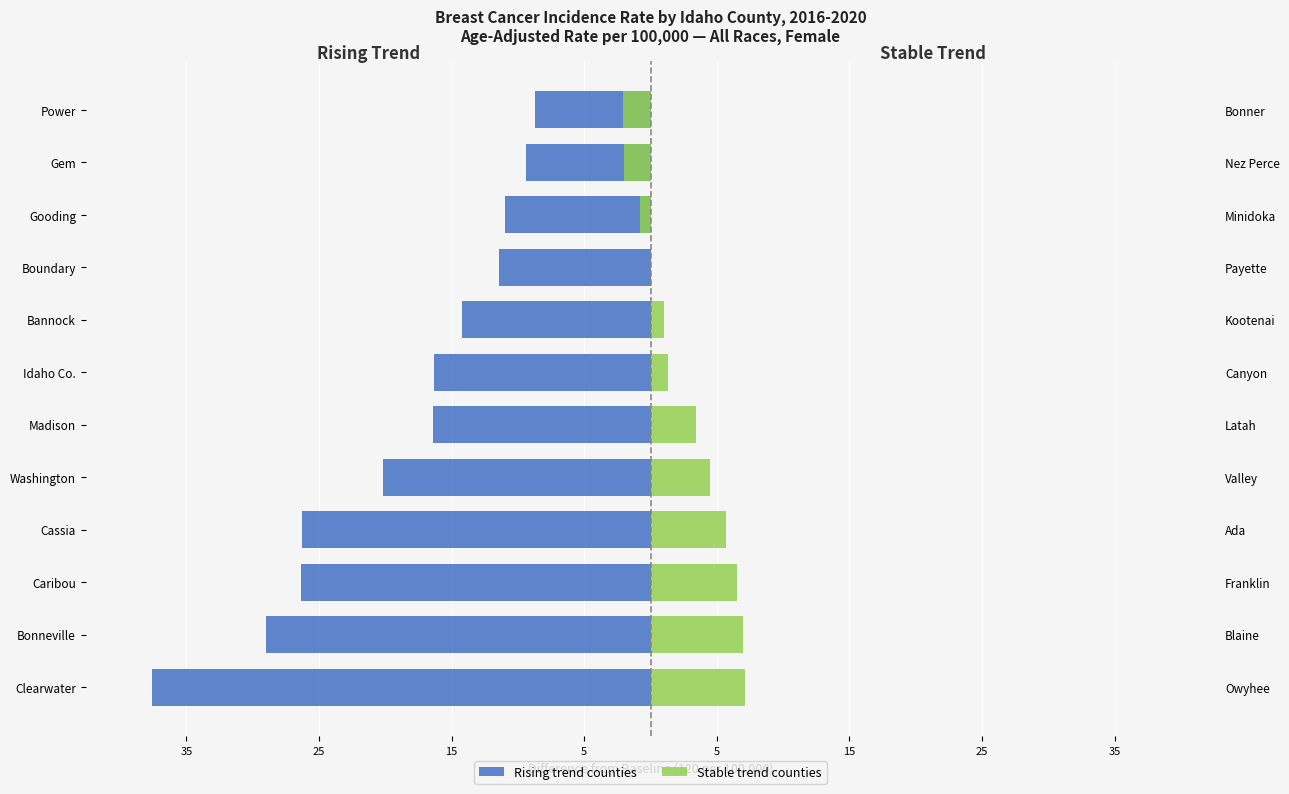

Which series has the widest spread of values?

Rising trend counties